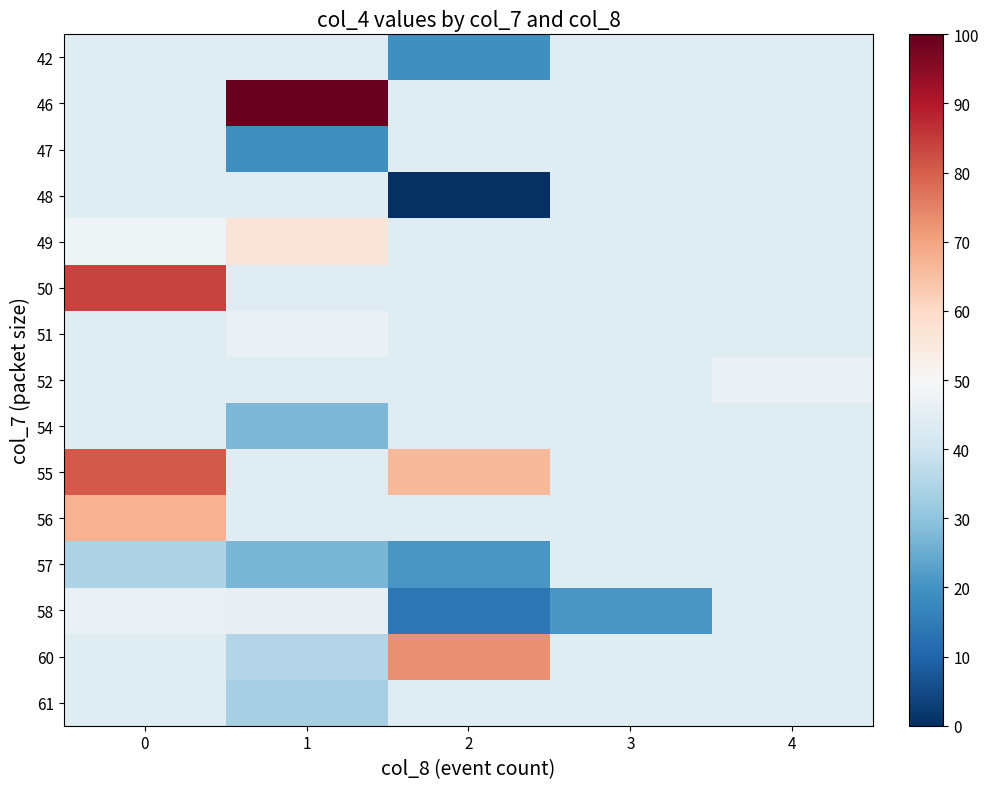

Reading left to right, what are all the values shown in this chart?

42: 0=44.0	1=44.0	2=19.5	3=44.0	4=44.0
46: 0=44.0	1=100.0	2=44.0	3=44.0	4=44.0
47: 0=44.0	1=19.5	2=44.0	3=44.0	4=44.0
48: 0=44.0	1=44.0	2=0.0	3=44.0	4=44.0
49: 0=47.8	1=56.3	2=44.0	3=44.0	4=44.0
50: 0=83.6	1=44.0	2=44.0	3=44.0	4=44.0
51: 0=44.0	1=46.5	2=44.0	3=44.0	4=44.0
52: 0=44.0	1=44.0	2=44.0	3=44.0	4=46.5
54: 0=44.0	1=27.7	2=44.0	3=44.0	4=44.0
55: 0=80.5	1=44.0	2=66.0	3=44.0	4=44.0
56: 0=67.3	1=44.0	2=44.0	3=44.0	4=44.0
57: 0=34.6	1=27.0	2=20.8	3=44.0	4=44.0
58: 0=46.9	1=45.9	2=13.8	3=20.8	4=44.0
60: 0=44.0	1=35.2	2=73.0	3=44.0	4=44.0
61: 0=44.0	1=33.3	2=44.0	3=44.0	4=44.0